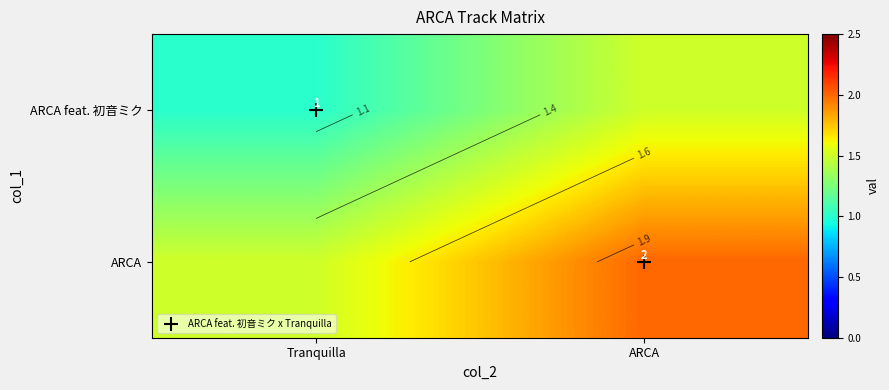

Which category has the lowest value in the ARCA feat. 初音ミク series?

Tranquilla